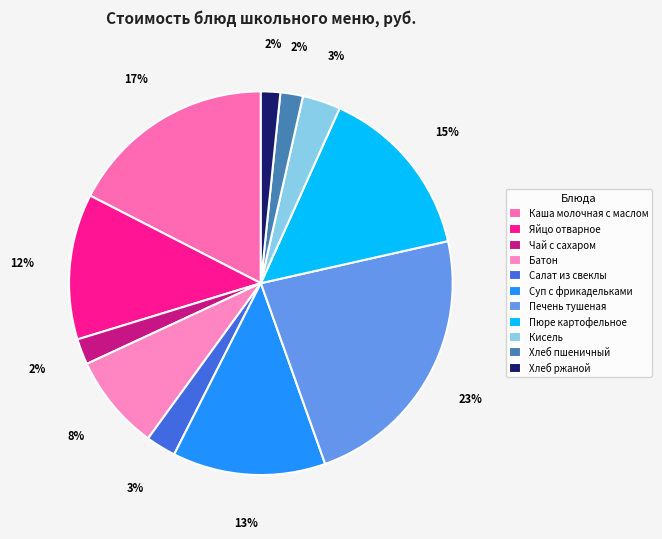

Does Батон account for over 50% of the chart?

No